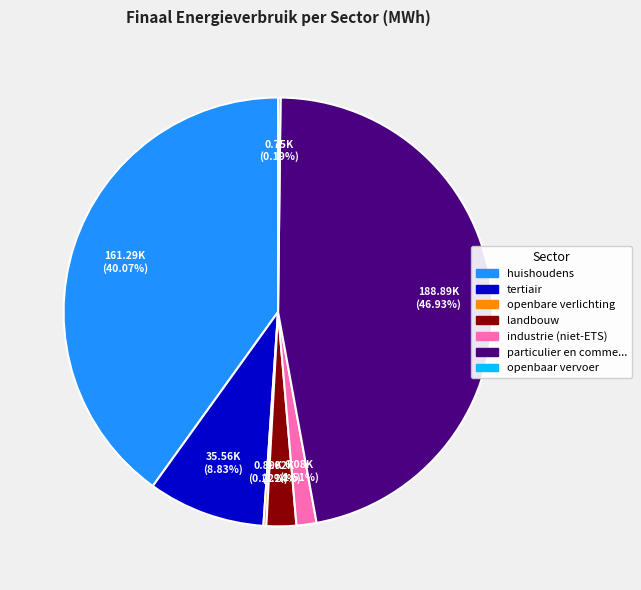

Is there any slice that represents more than half of the pie?

No